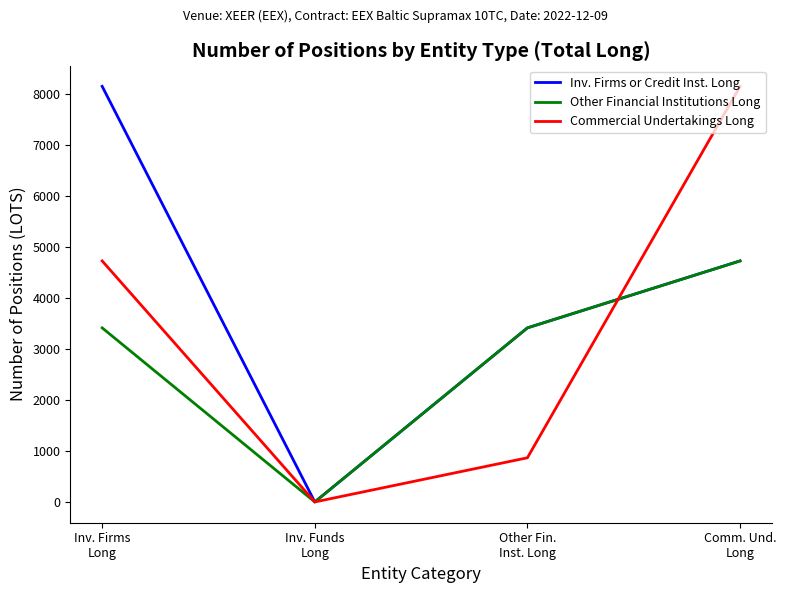

At which category is the sum across all series the highest?

Comm. Und.
Long